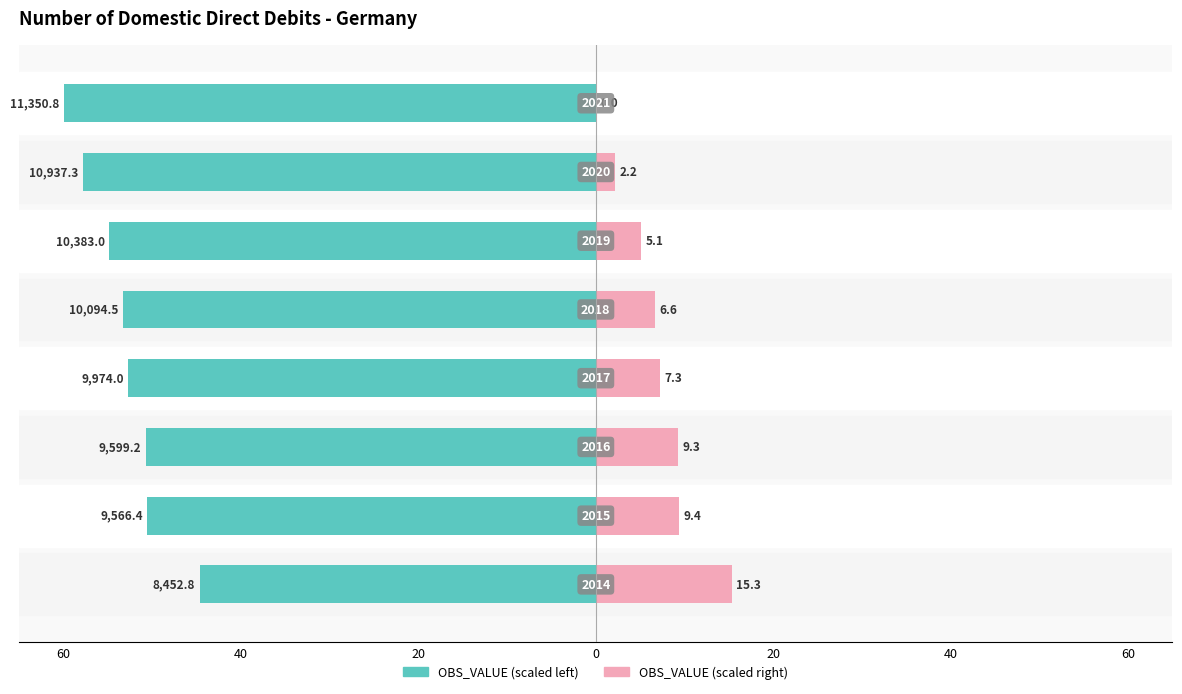

Reading left to right, what are all the values shown in this chart?

OBS_VALUE (scaled left): -44.7	-50.6	-50.7	-52.7	-53.4	-54.9	-57.8	-60.0
OBS_VALUE (scaled right): 15.3	9.4	9.3	7.3	6.6	5.1	2.2	0.0